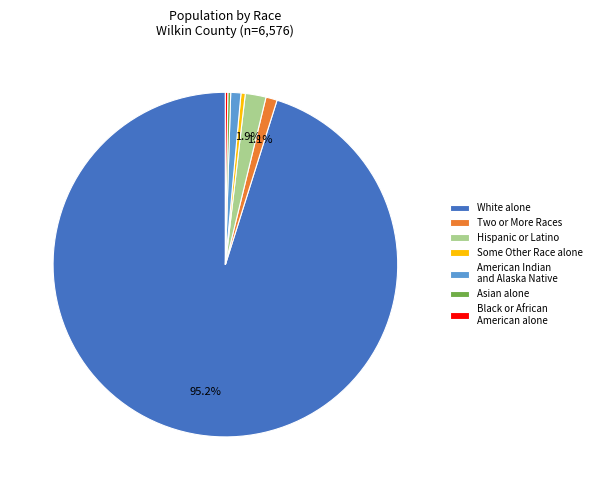

Is there a majority slice in this chart?

Yes